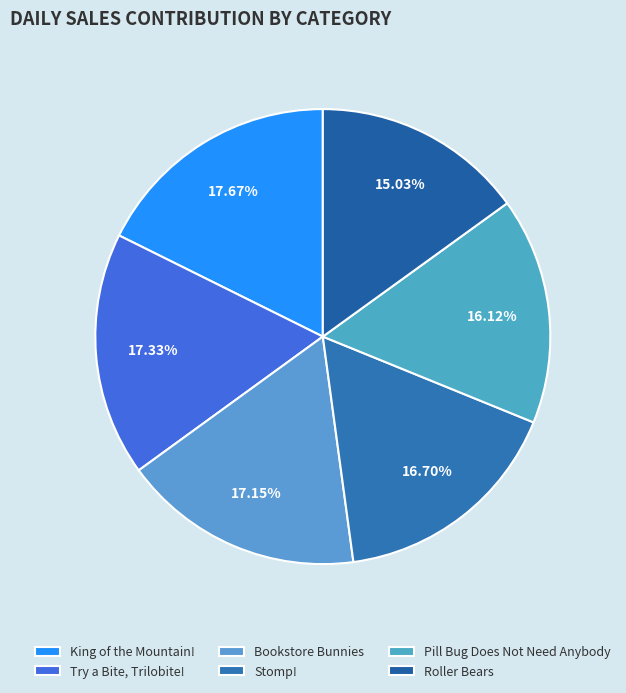

What percentage do Try a Bite, Trilobite! and King of the Mountain! together represent?

35.0%